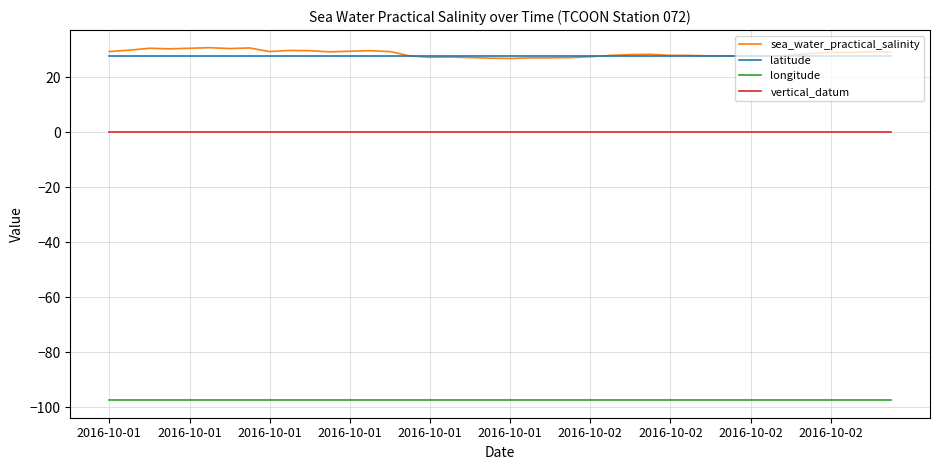

What is the greatest value displayed?

30.8